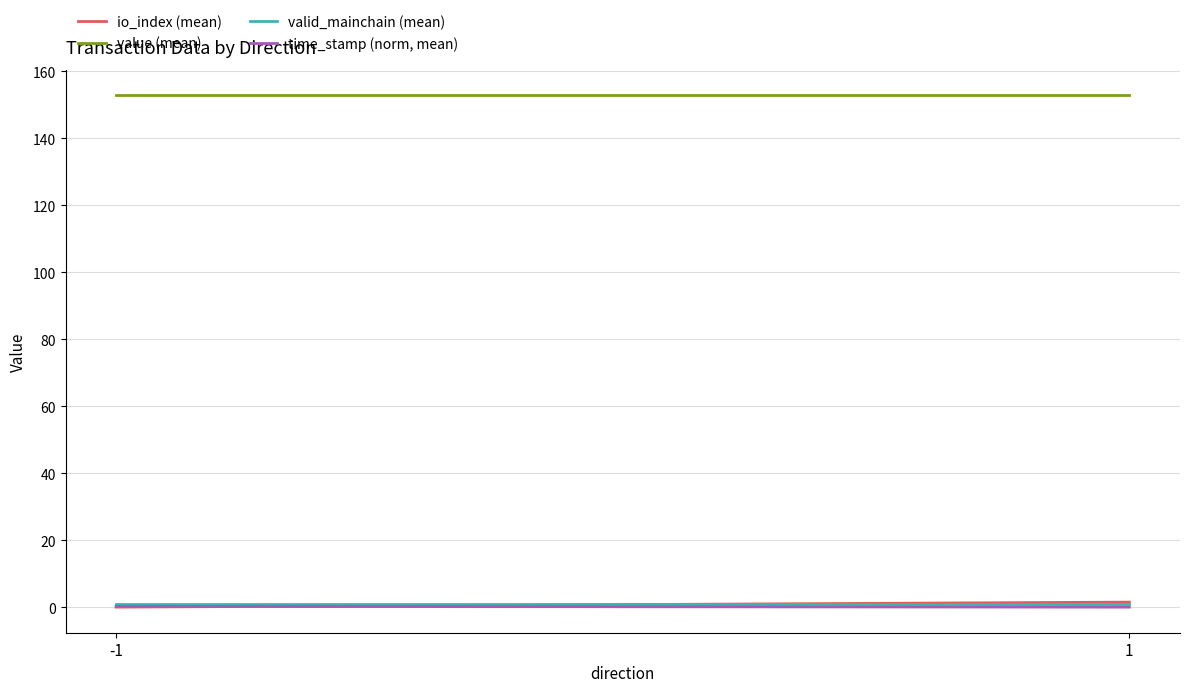

Between -1 and 1, which is larger?

1